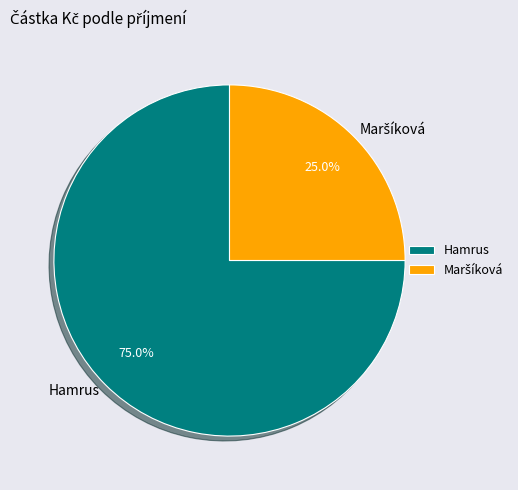

Which category accounts for the majority?

Hamrus